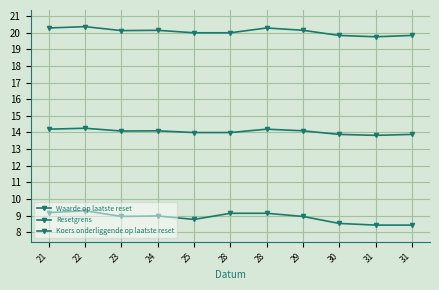

What is the difference between the maximum and second lowest values in the Resetgrens series?

0.4